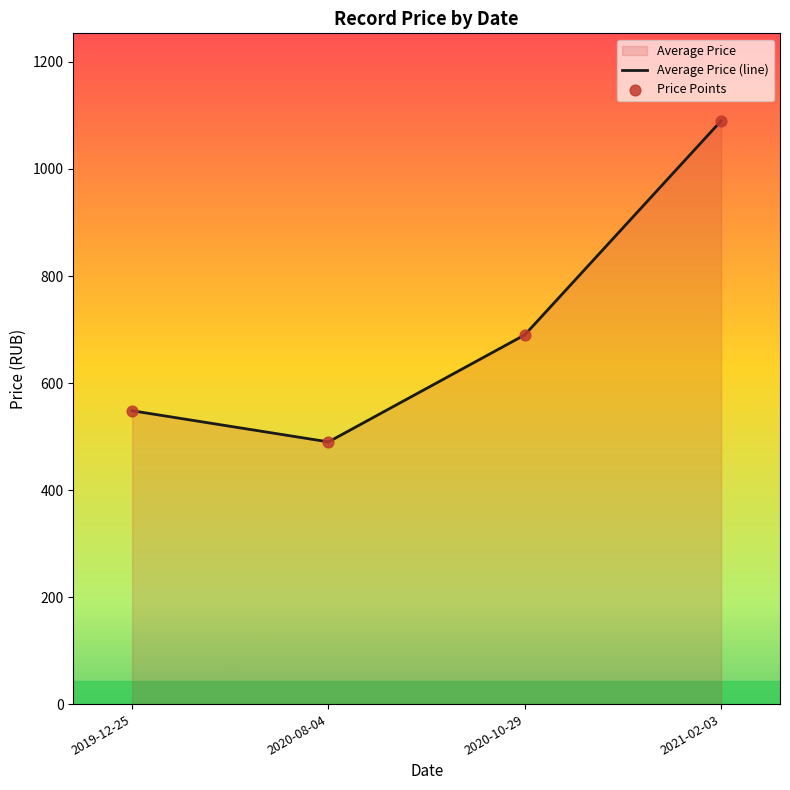

Which series has the largest total across all categories?

Average Price (line)